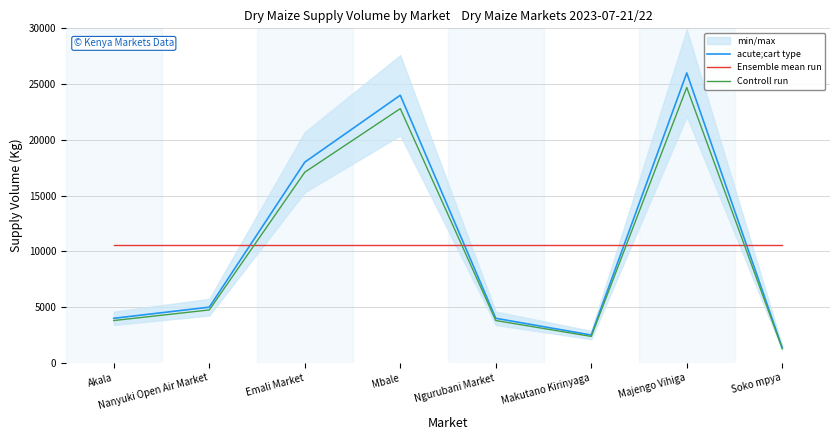

Reading right to left, what are all the values shown in this chart?

acute;cart type: Soko mpya=1350.0	Majengo Vihiga=26000.0	Makutano Kirinyaga=2500.0	Ngurubani Market=4000.0	Mbale=24000.0	Emali Market=18000.0	Nanyuki Open Air Market=5000.0	Akala=4000.0
Ensemble mean run: Soko mpya=10606.2	Majengo Vihiga=10606.2	Makutano Kirinyaga=10606.2	Ngurubani Market=10606.2	Mbale=10606.2	Emali Market=10606.2	Nanyuki Open Air Market=10606.2	Akala=10606.2
Controll run: Soko mpya=1282.5	Majengo Vihiga=24700.0	Makutano Kirinyaga=2375.0	Ngurubani Market=3800.0	Mbale=22800.0	Emali Market=17100.0	Nanyuki Open Air Market=4750.0	Akala=3800.0